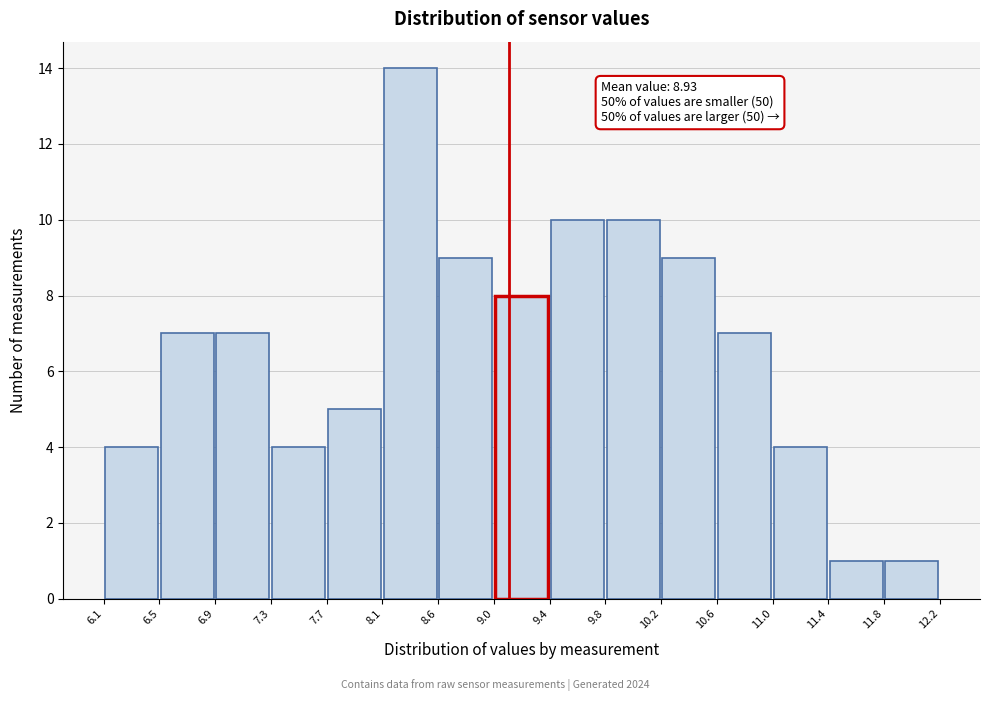

Which range on the x-axis has the tallest bar?

8.1 to 8.6